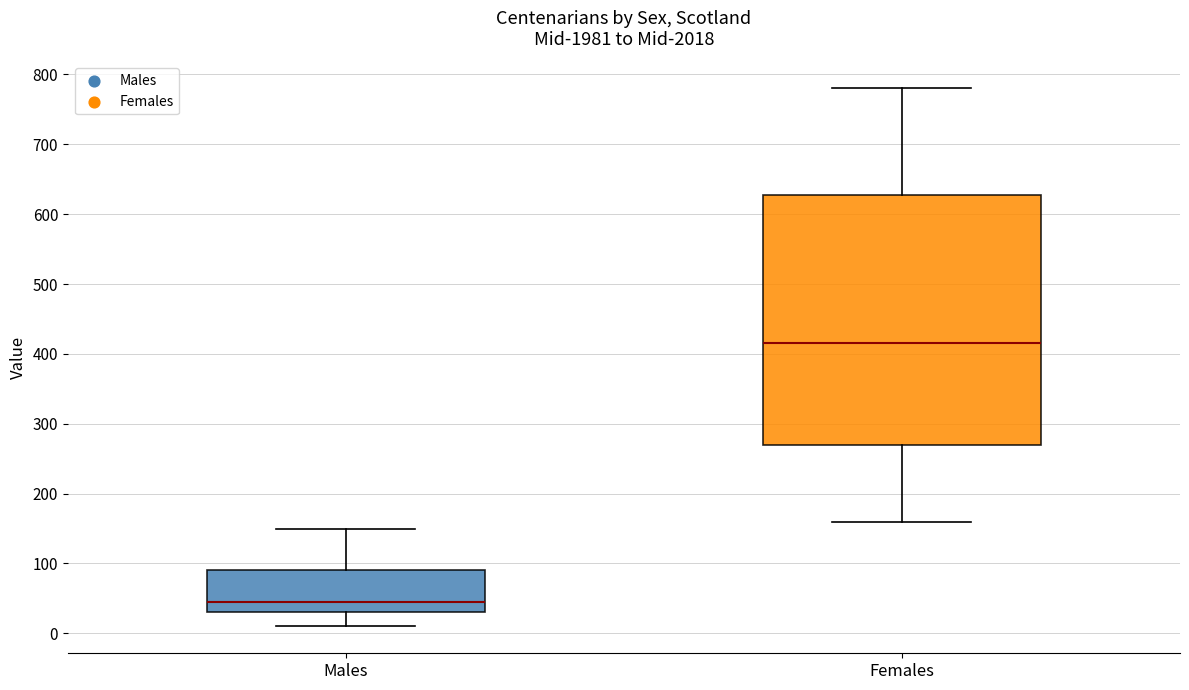

Where does the median line of the box for Females sit on the y-axis? The values are not printed on the chart, so give them approximately, as read against the axis.

420